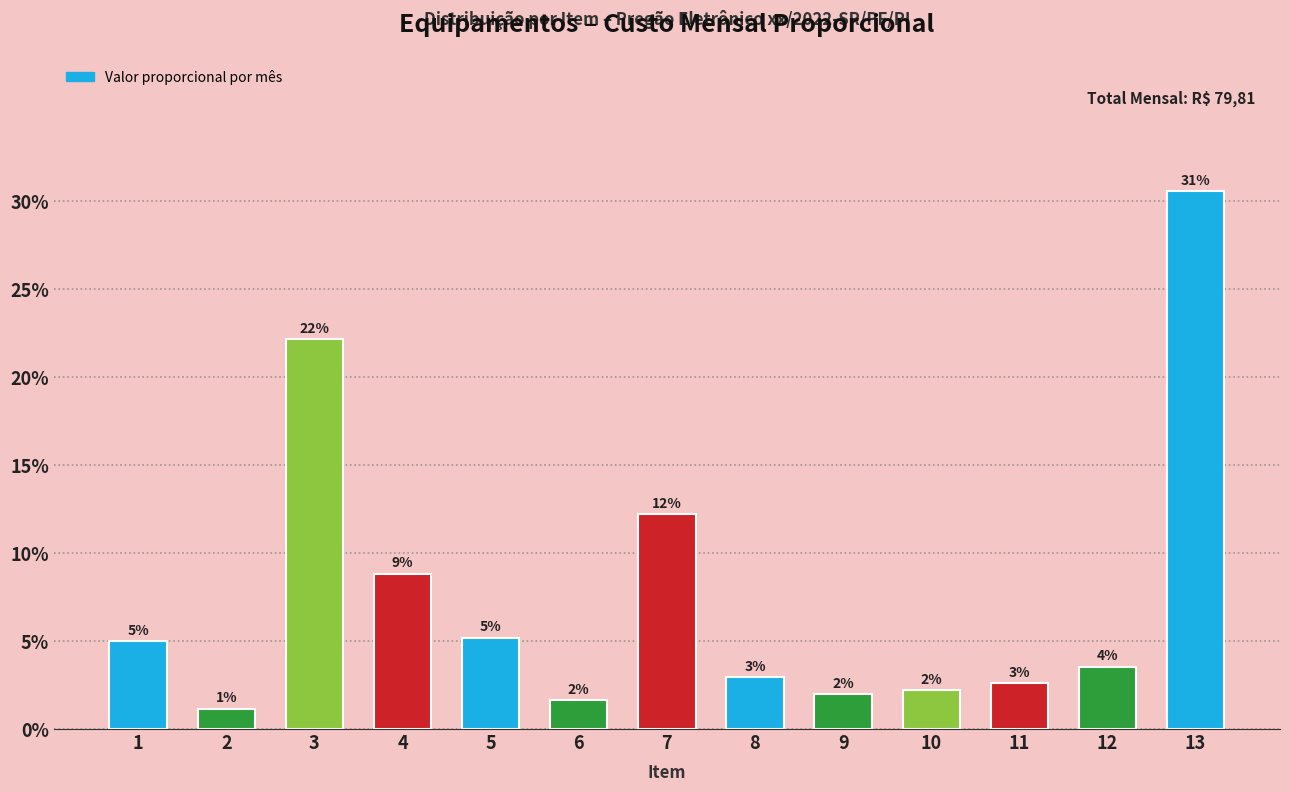

What is the maximum value shown in the chart?

30.6